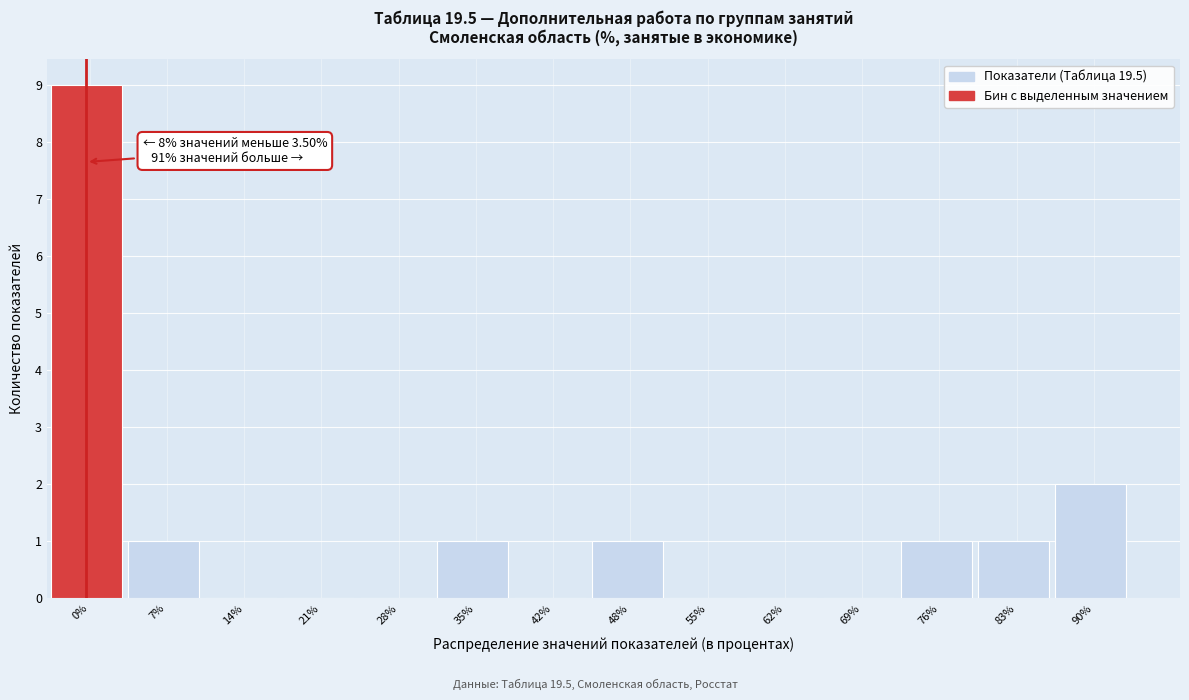

Reading right to left, list all the values displayed in this chart.

90%=2	83%=1	76%=1	69%=0	62%=0	55%=0	48%=1	42%=0	35%=1	28%=0	21%=0	14%=0	7%=1	0%=9